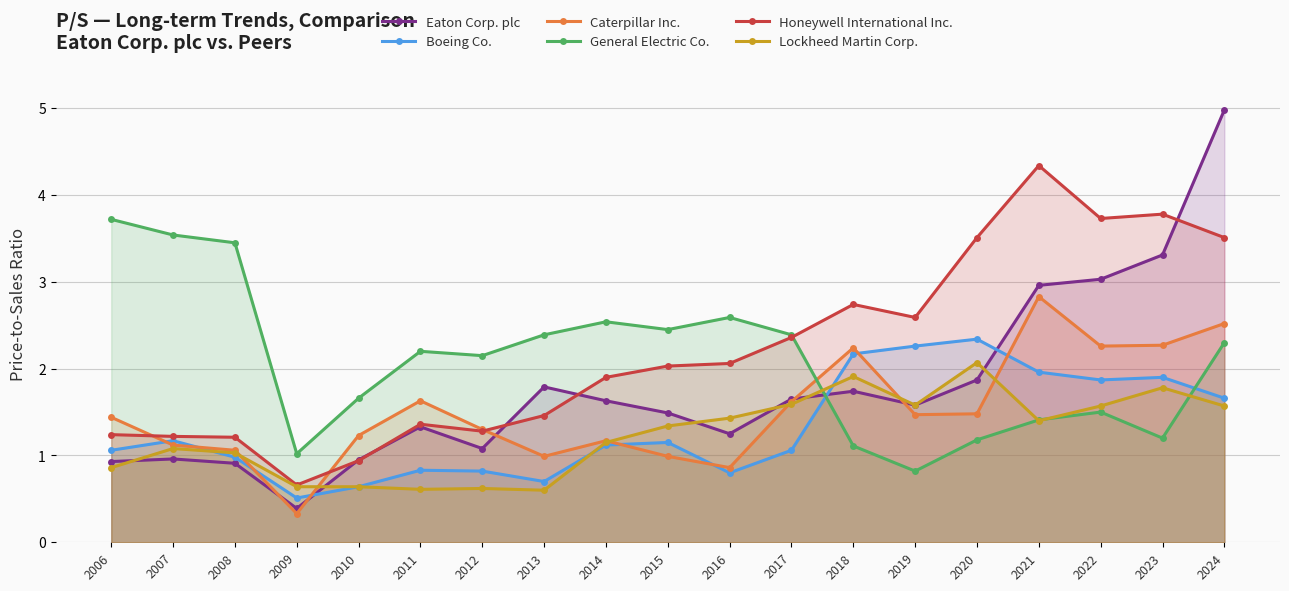

True or false: Honeywell International Inc. and Lockheed Martin Corp. cross at least once.

False